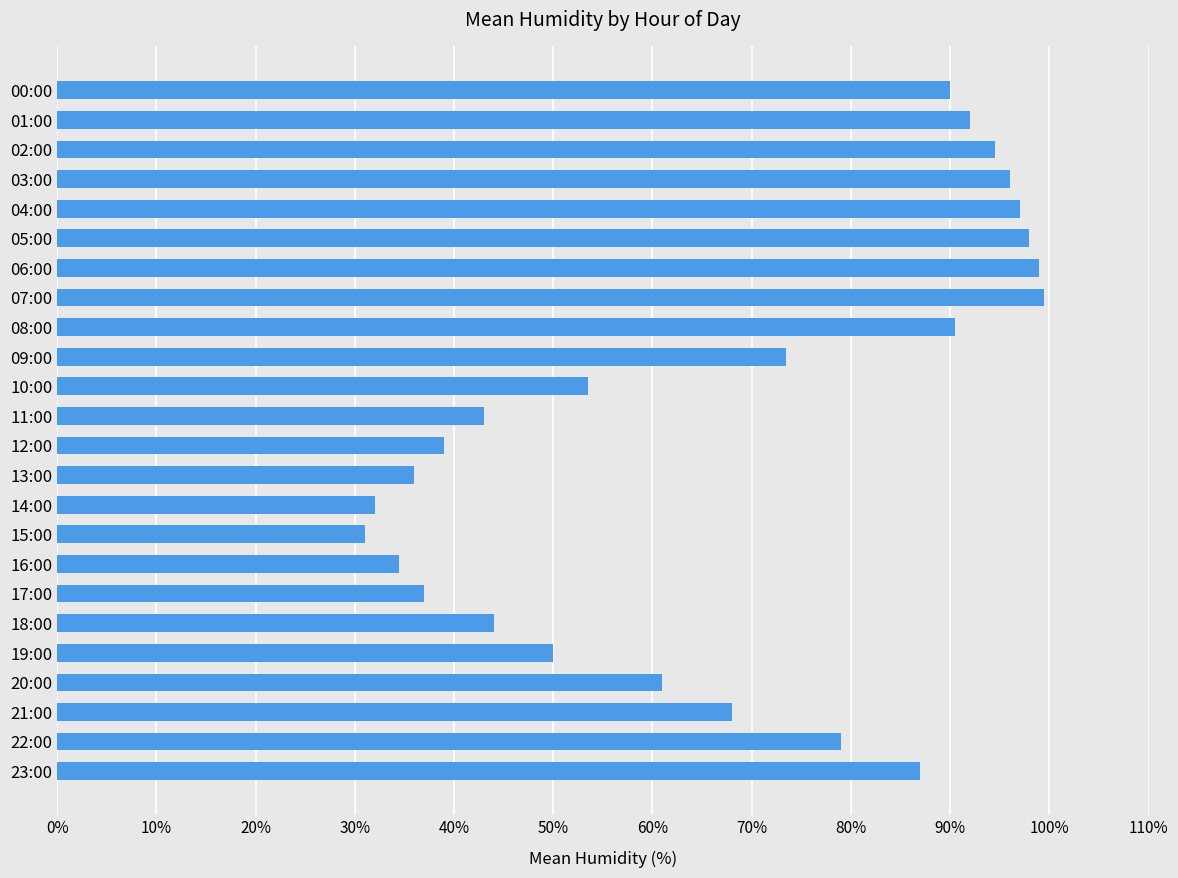

Approximately how many times larger is the value at 20:00 compared to 09:00?

0.8